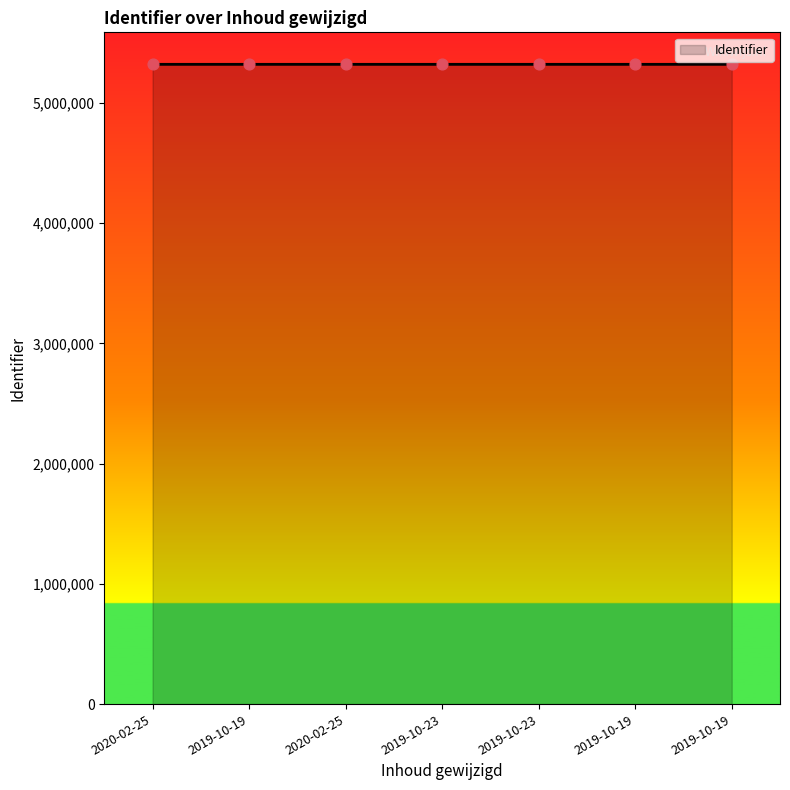

What is the change in value from 2019-10-19 to 2019-10-19?

+8